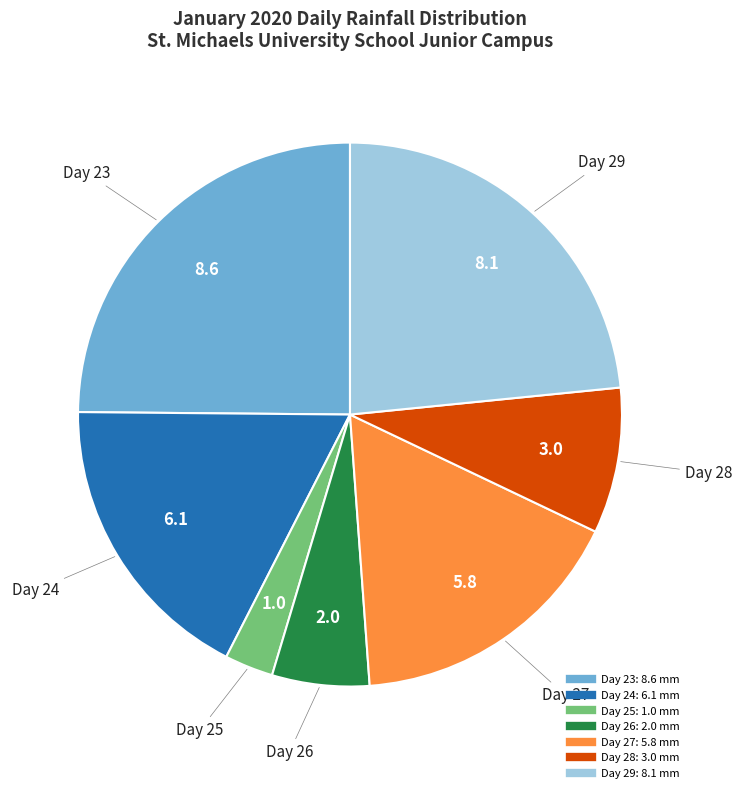

Is the sum of Day 27 and Day 25 greater than half?

No